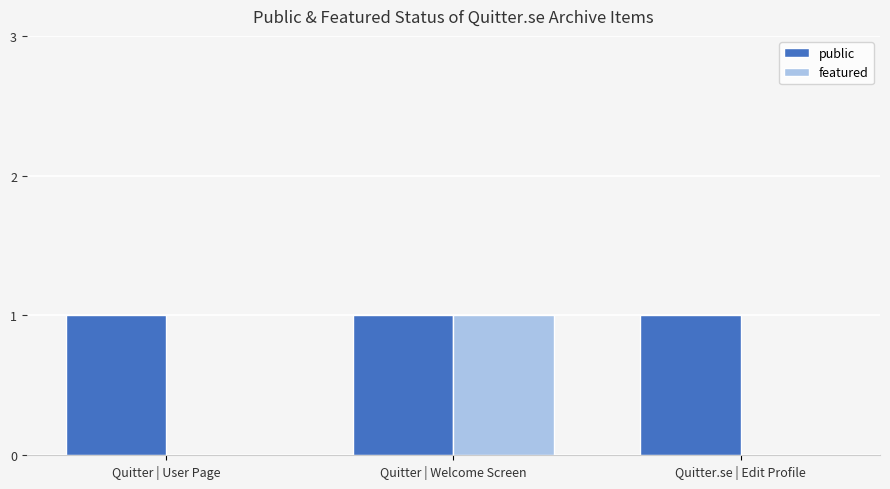

Reading right to left, list all the values displayed in this chart.

public: 1	1	1
featured: 0	1	0